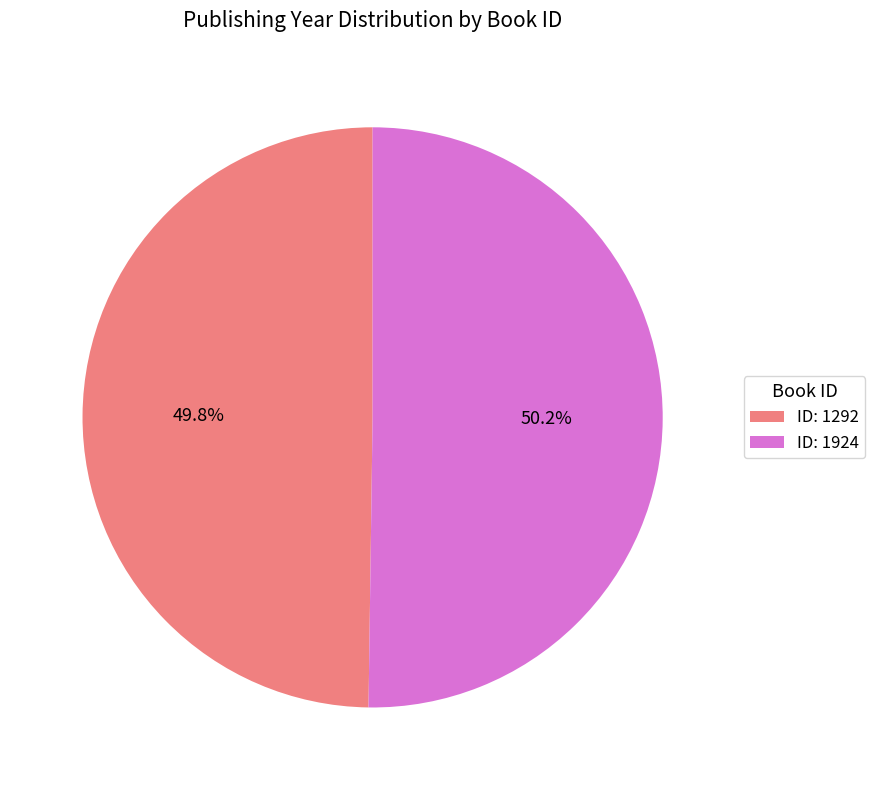

Combined, what portion of the pie is ID: 1292 and ID: 1924?

100.0%